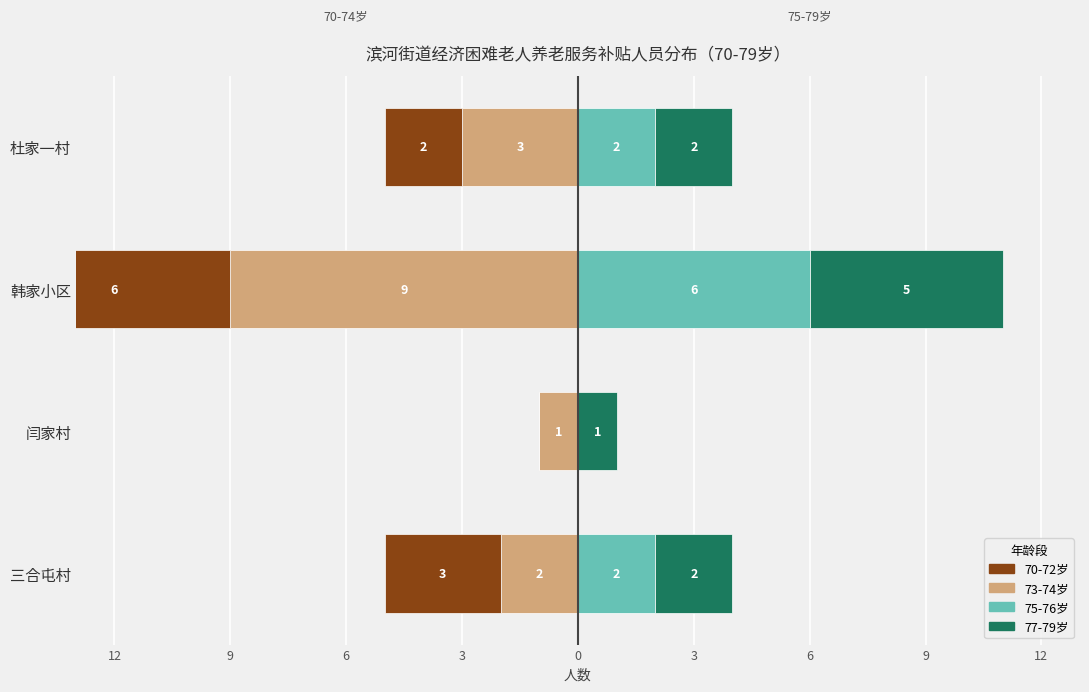

Is the value of 73-74岁 at 闫家村 greater than the value of 77-79岁 at 三合屯村?

No